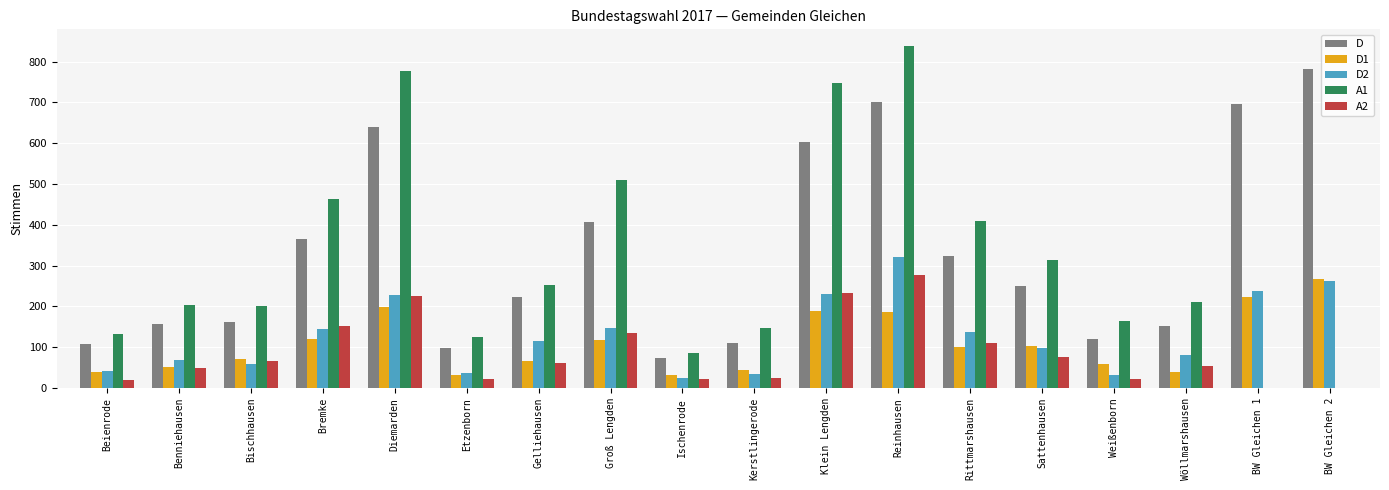

Which label corresponds to the largest value in the chart?

Reinhausen